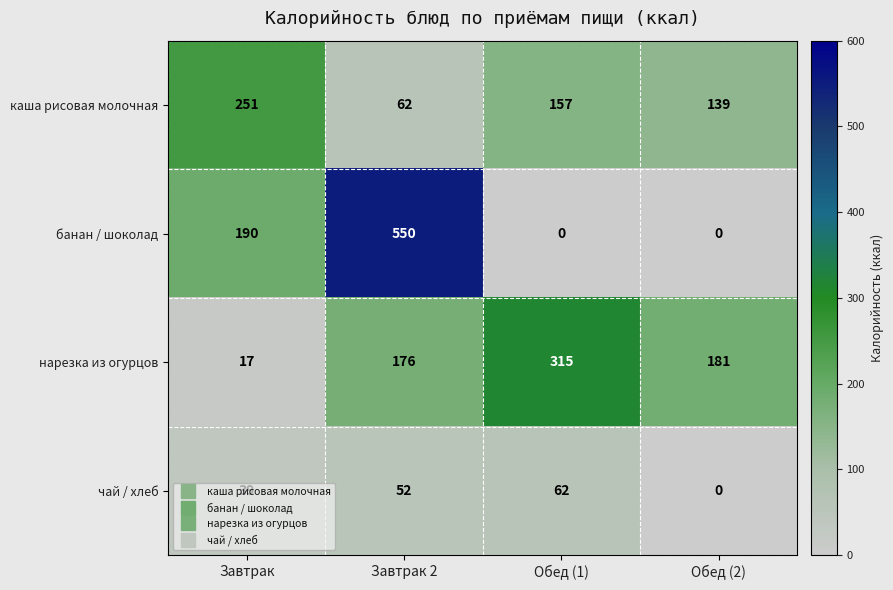

Rank the series at Обед (1) from lowest to highest value.

банан / шоколад, чай / хлеб, каша рисовая молочная, нарезка из огурцов